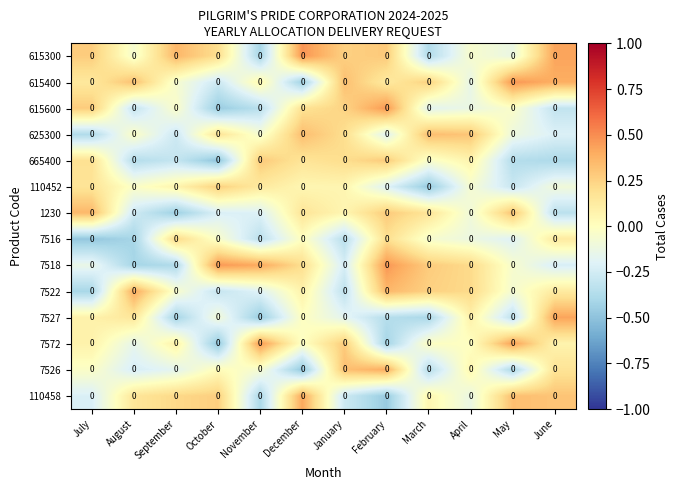

At which category is the sum across all series the highest?

February